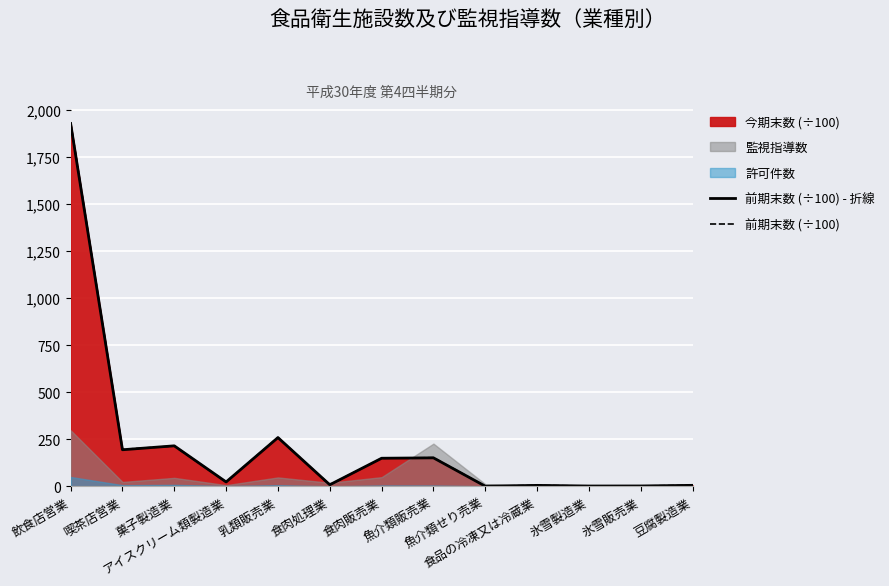

True or false: 前期末数 (÷100) - 折線 has a value of 215.1 at 菓子製造業.

True